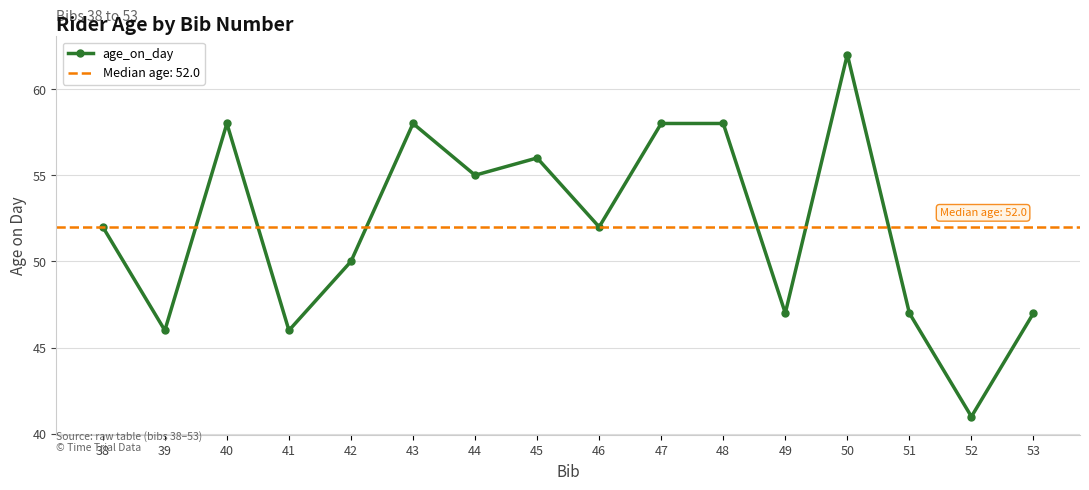

Is it true that the value at 53 is 16?

False